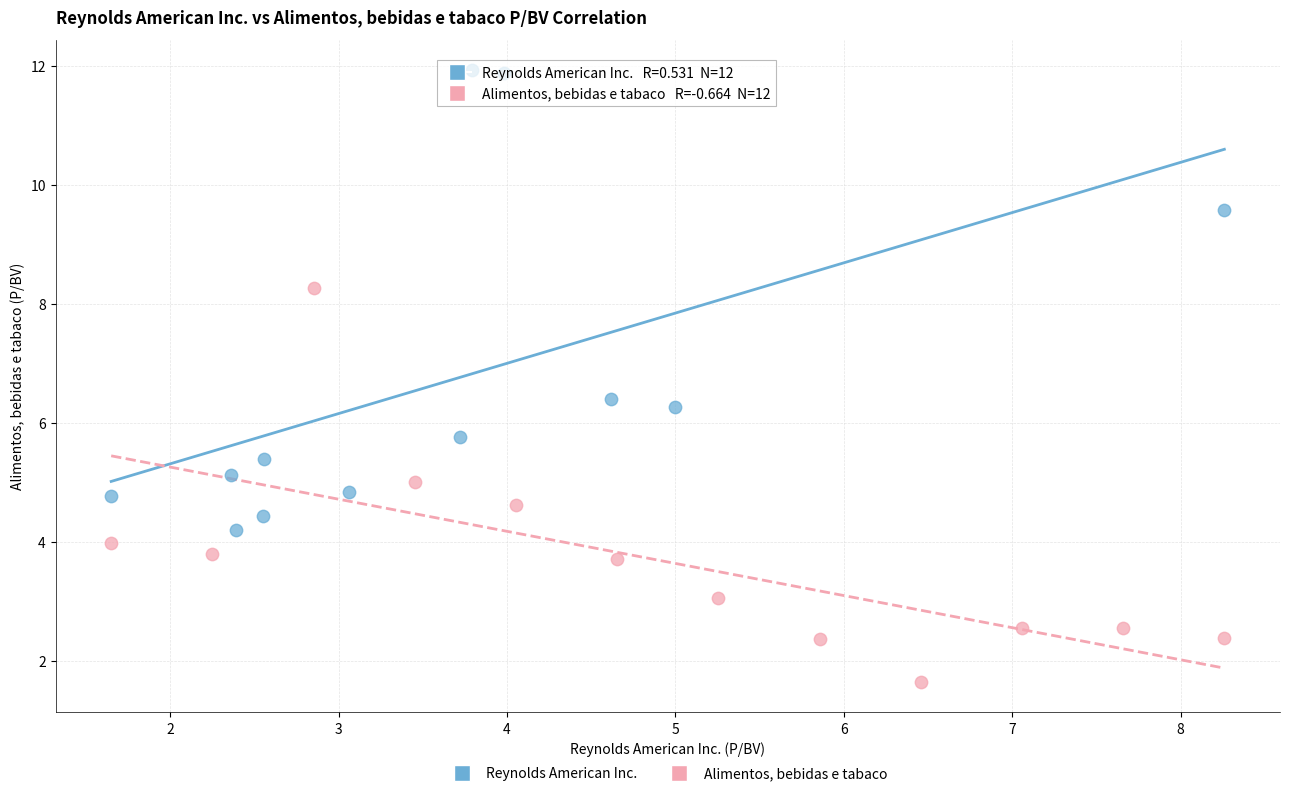

Which series contains the lowest Y value?

Alimentos, bebidas e tabaco